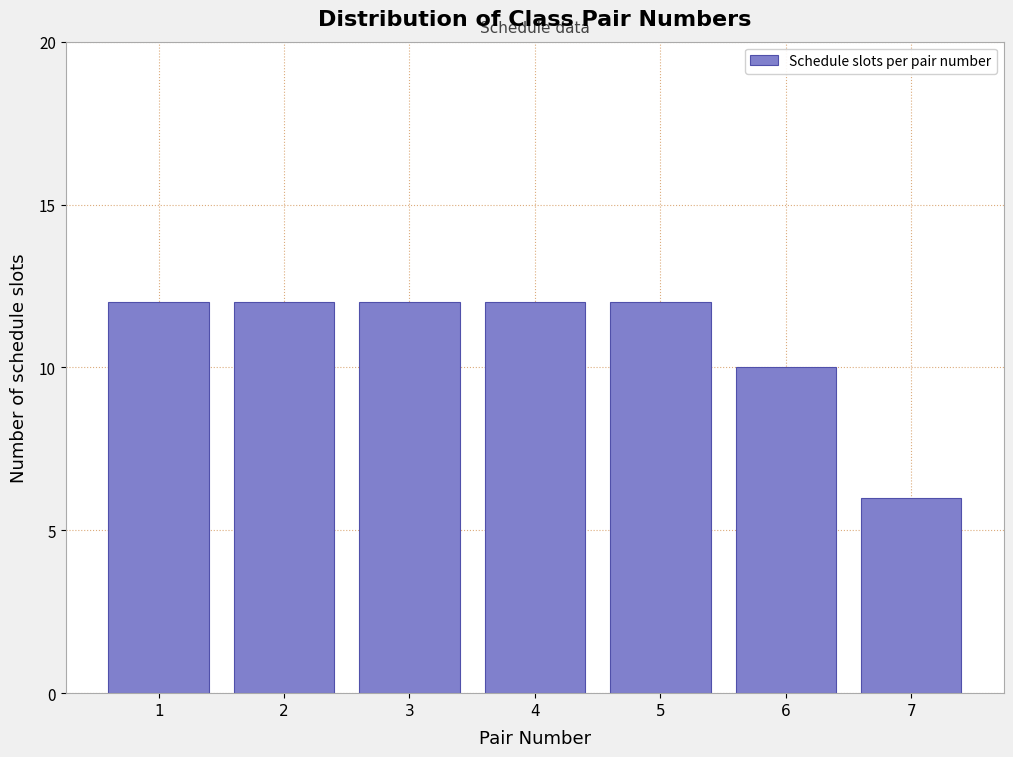

What is the height of the bar covering 0.5 to 1.5 on the x-axis? The values are not printed on the chart, so give them approximately, as read against the axis.

12